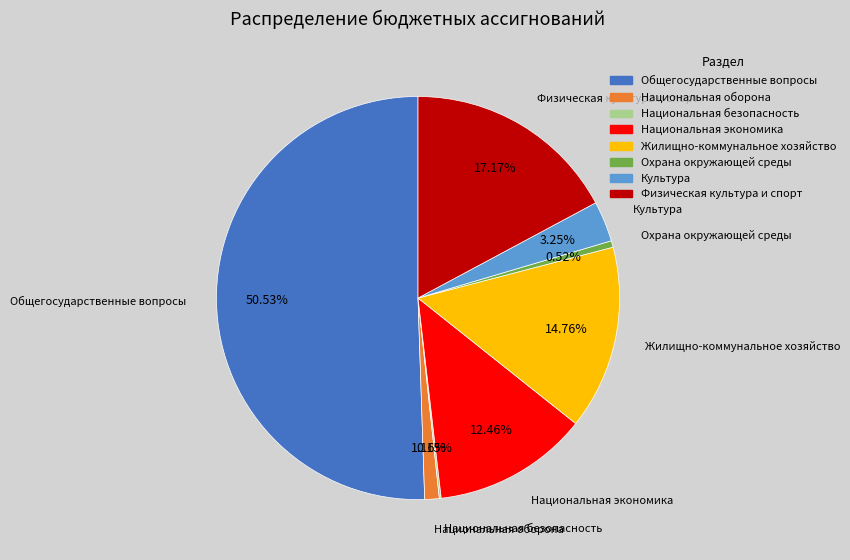

What is the largest slice in the pie chart?

Общегосударственные вопросы